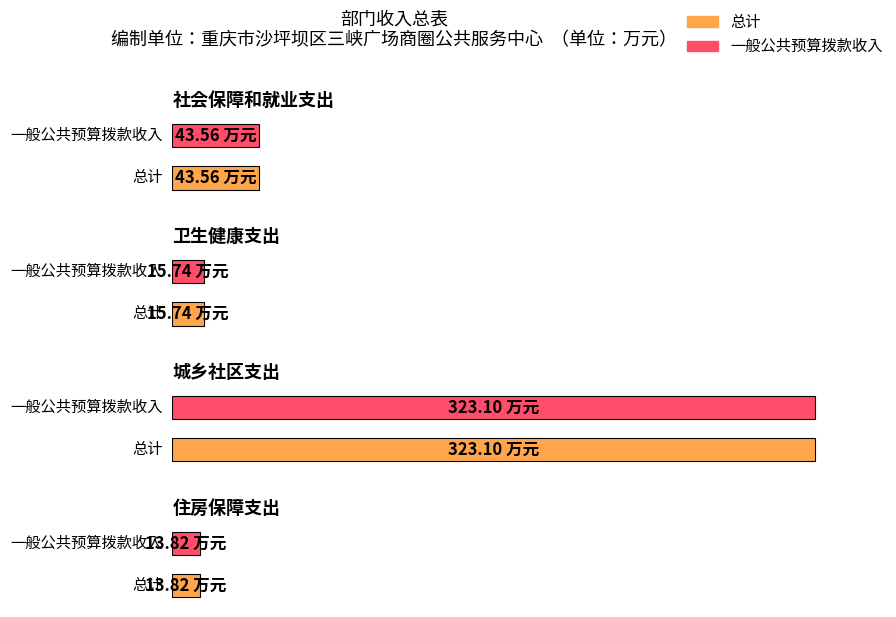

What are all the series names shown in the legend?

总计, 一般公共预算拨款收入